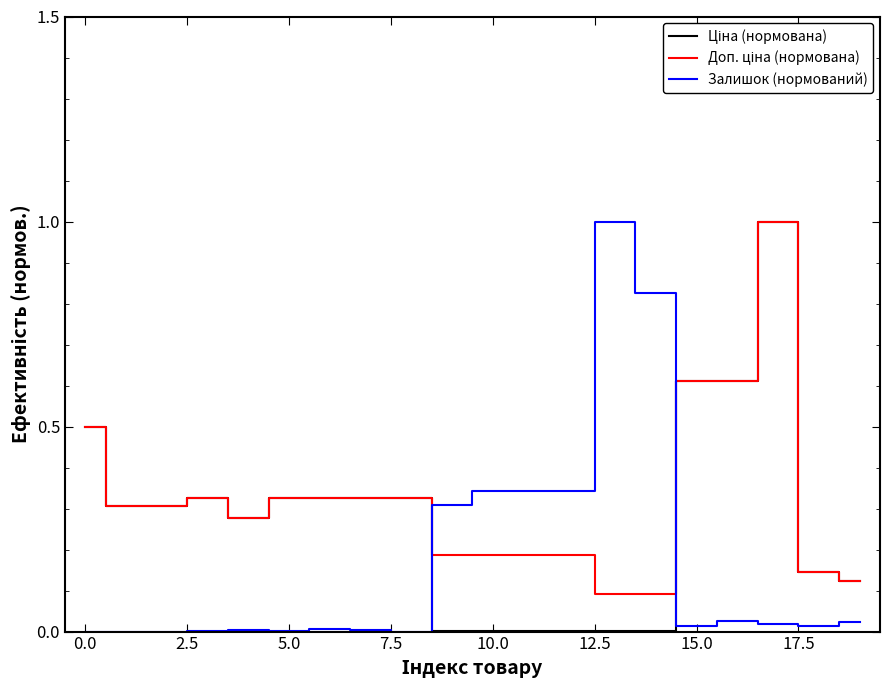

What is the value of the Ціна (нормована) point at the 19th from the left?

0.1